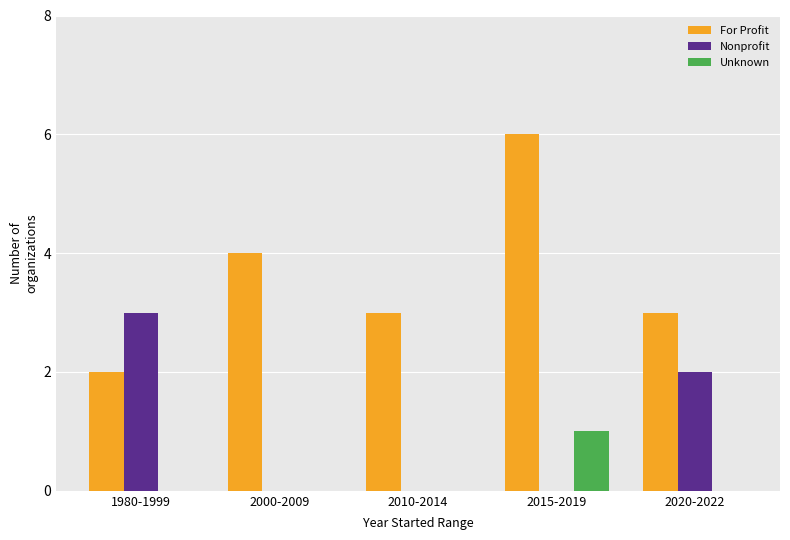

Reading left to right, transcribe all the data shown in this chart.

For Profit: 2	4	3	6	3
Nonprofit: 3	0	0	0	2
Unknown: 0	0	0	1	0